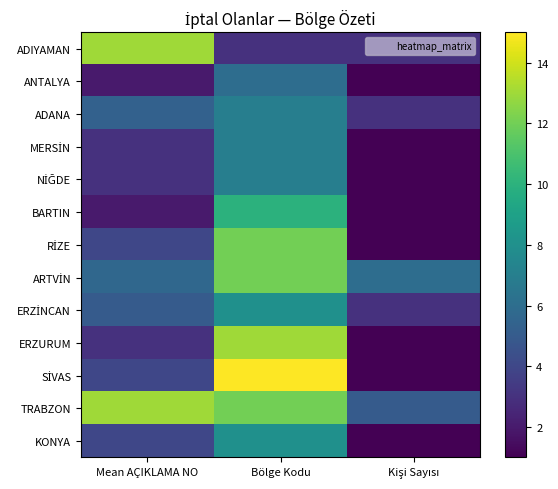

At which category is the sum across all series the highest?

Bölge Kodu